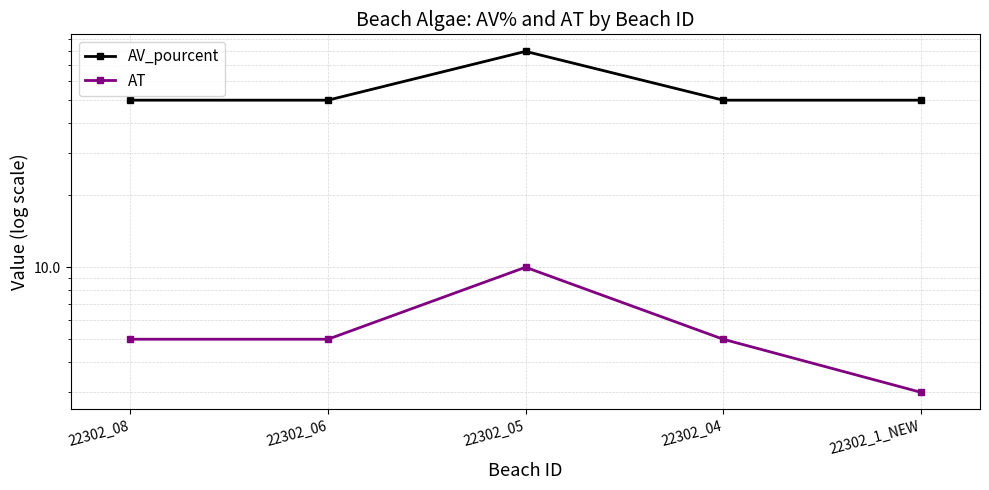

In AT, how many points are higher than both neighbors (excluding endpoints)?

1